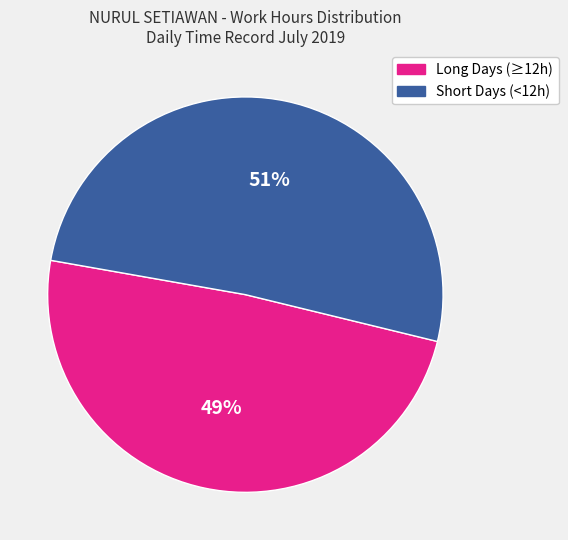

To the nearest percent, what is the difference between the largest and smallest slice percentages?

2%